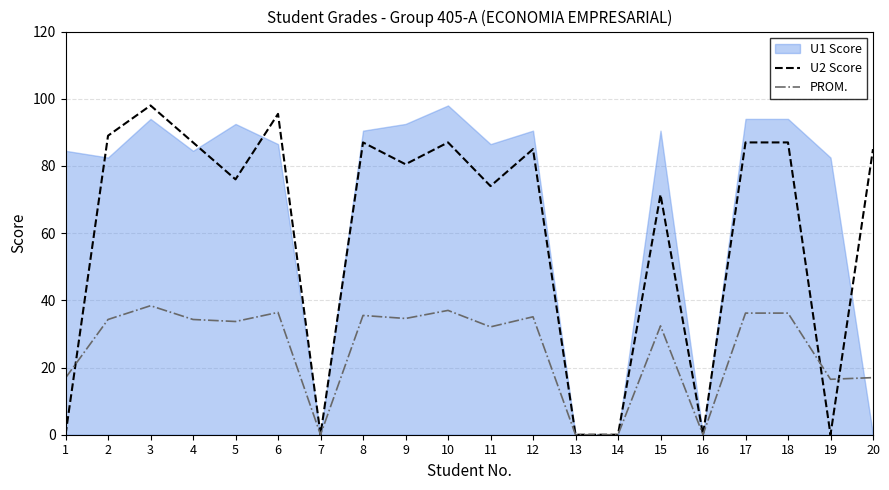

At which label does PROM. reach its minimum?

7